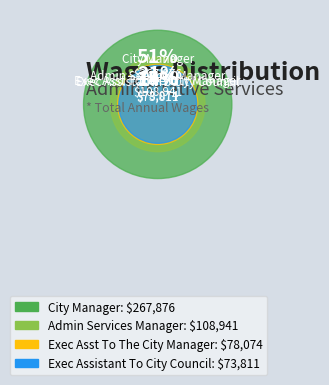

To the nearest percent, what percentage of the pie is City Manager?

51%